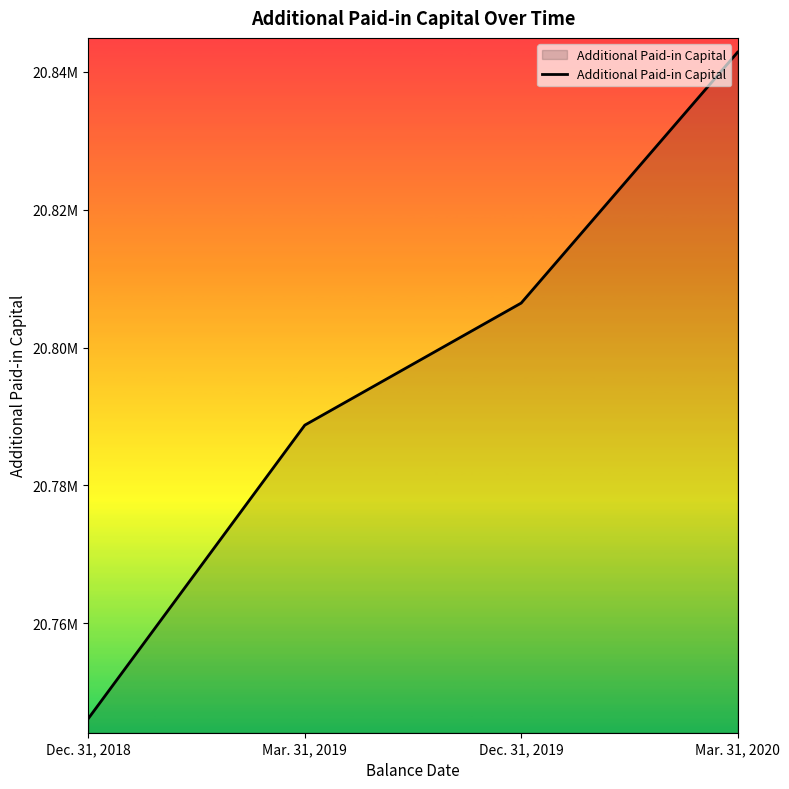

The chart shows a value of 12455626 at Dec. 31, 2019. True or false?

False